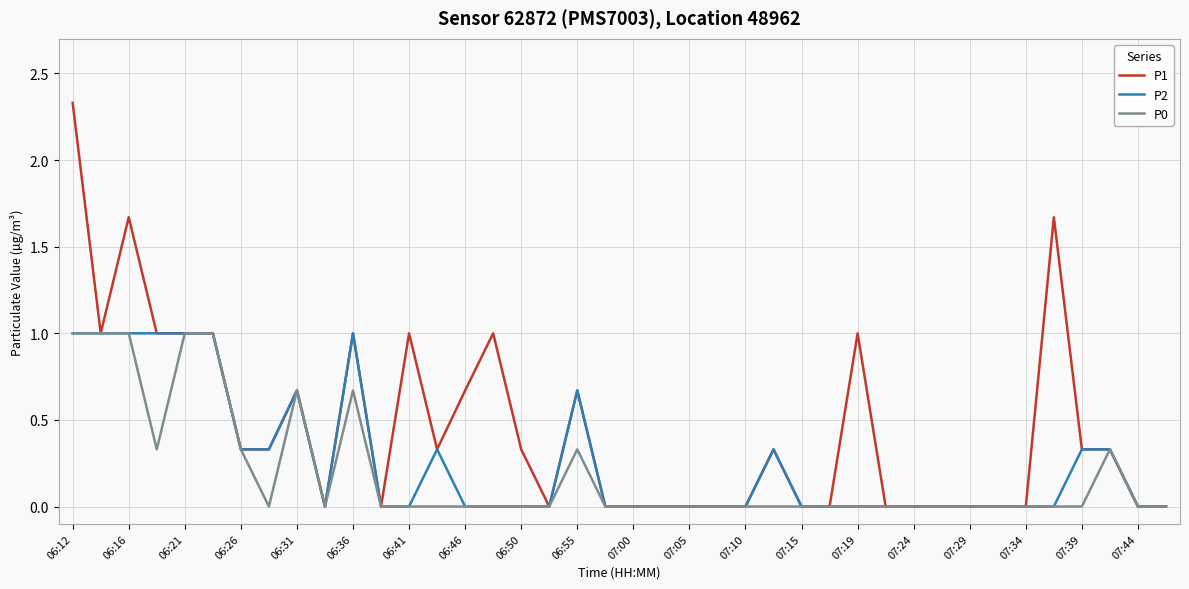

What is the highest value of the P2 series?

1.0